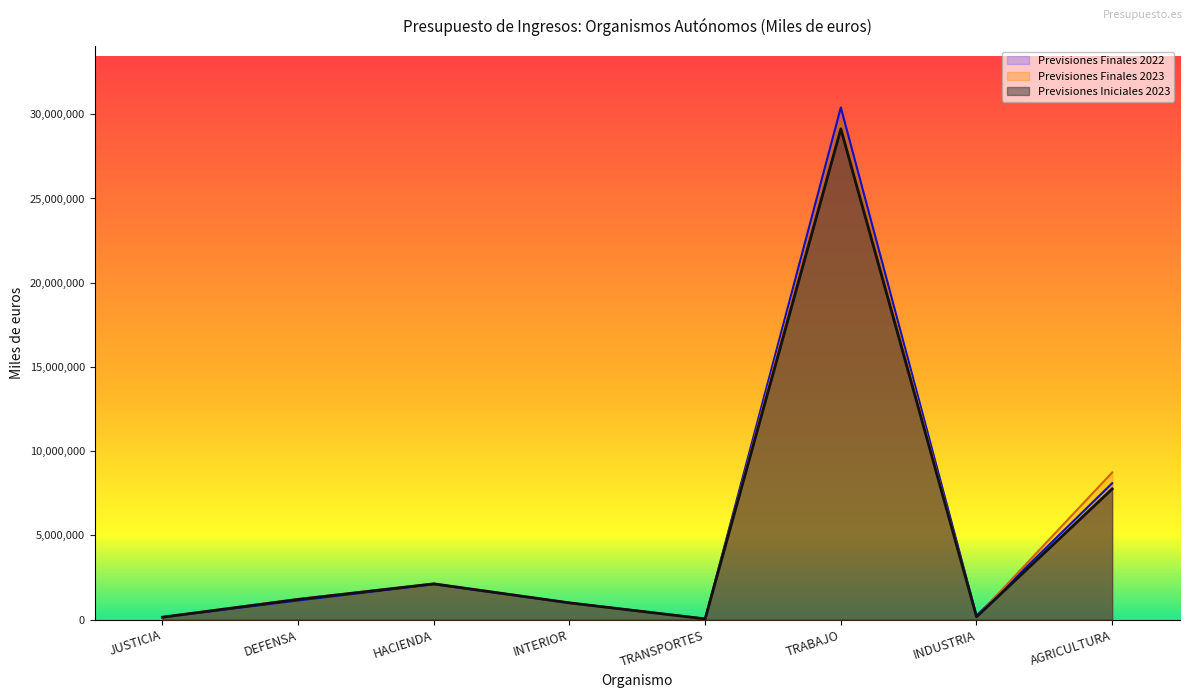

True or false: Previsiones Iniciales 2023 and Previsiones Finales 2023 cross at least once.

False